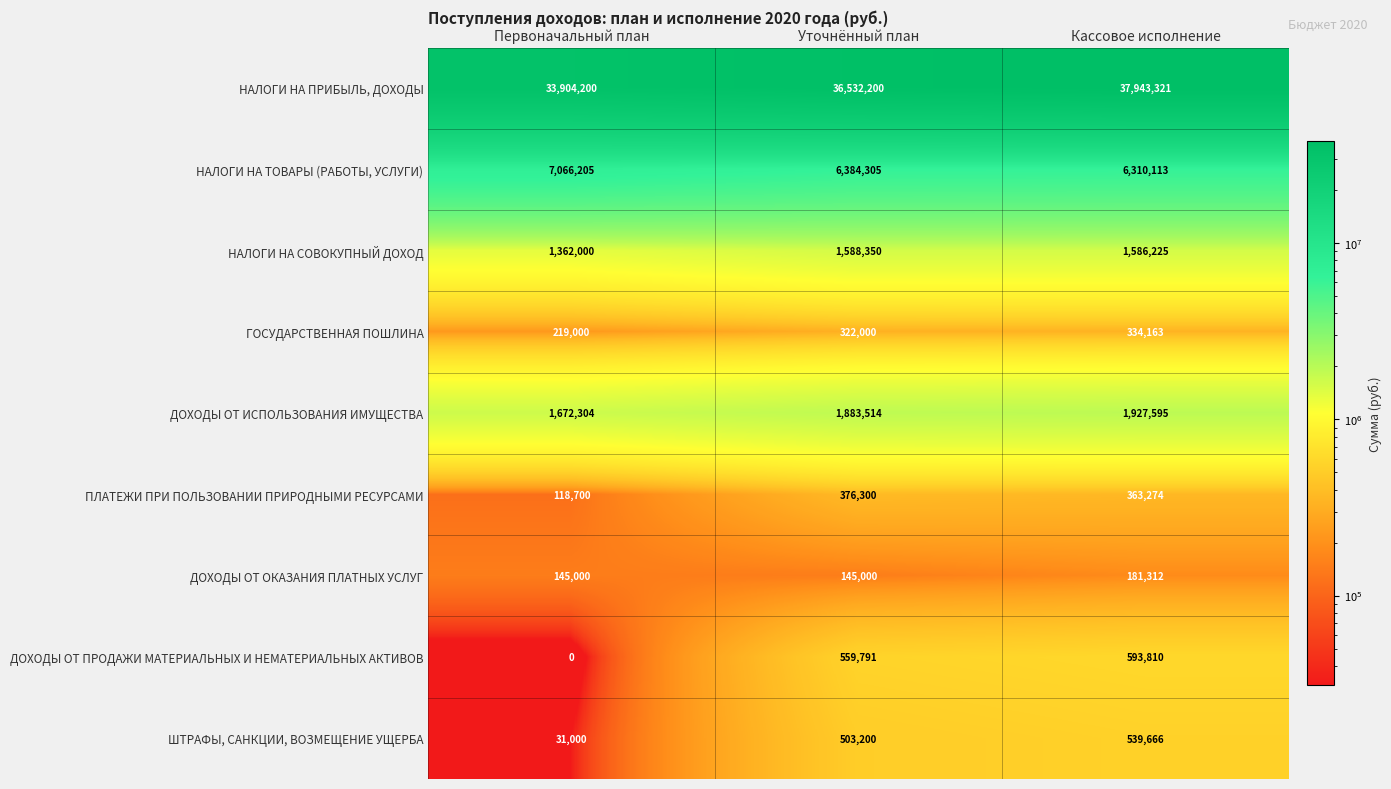

What is the difference between the НАЛОГИ НА СОВОКУПНЫЙ ДОХОД values at Уточнённый план and Первоначальный план?

226350